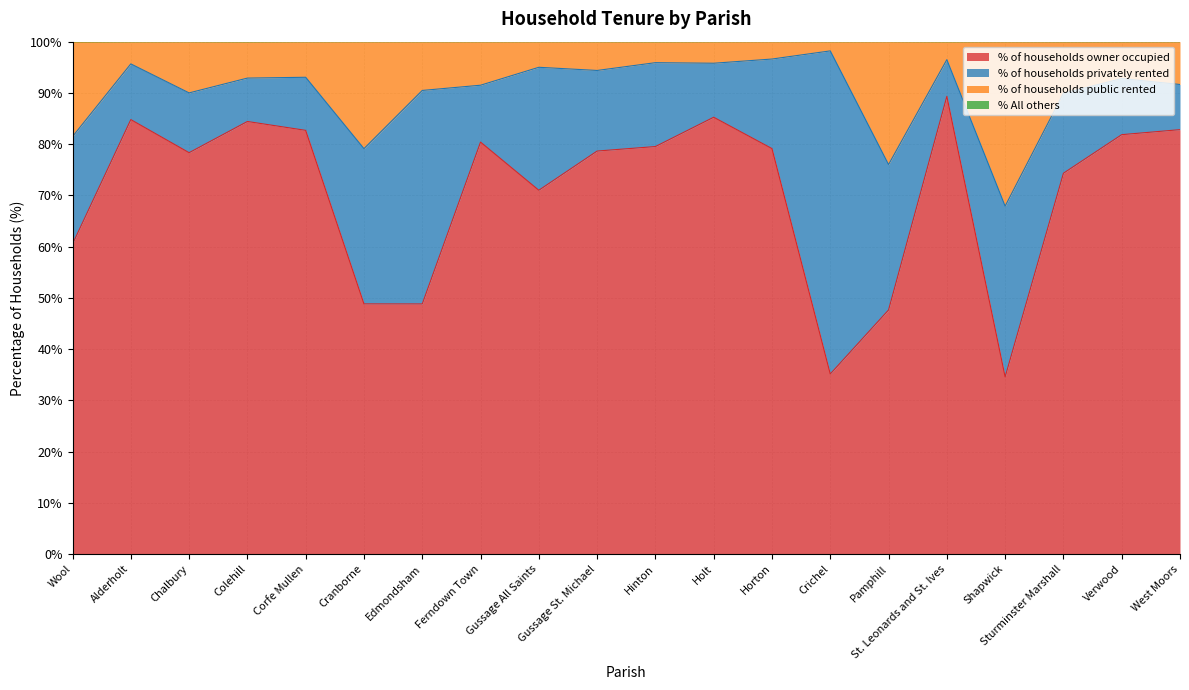

What is the lowest value of the % of households owner occupied series?

34.6